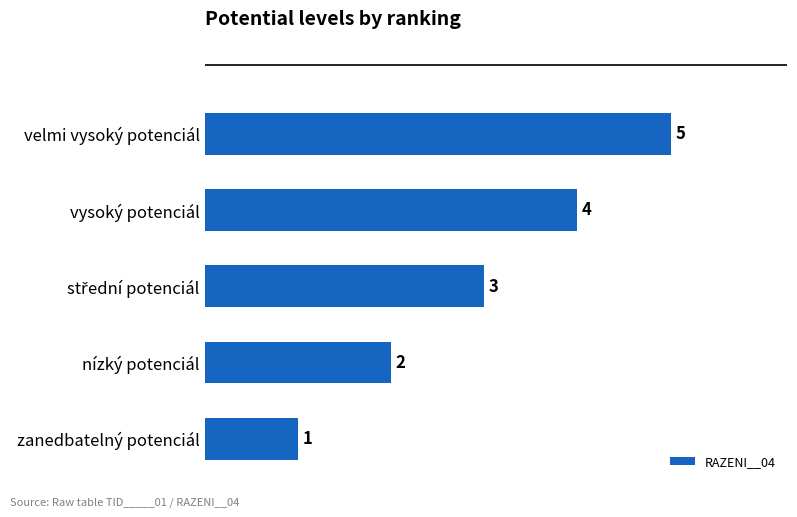

What is the sum of the values at nízký potenciál and vysoký potenciál?

6